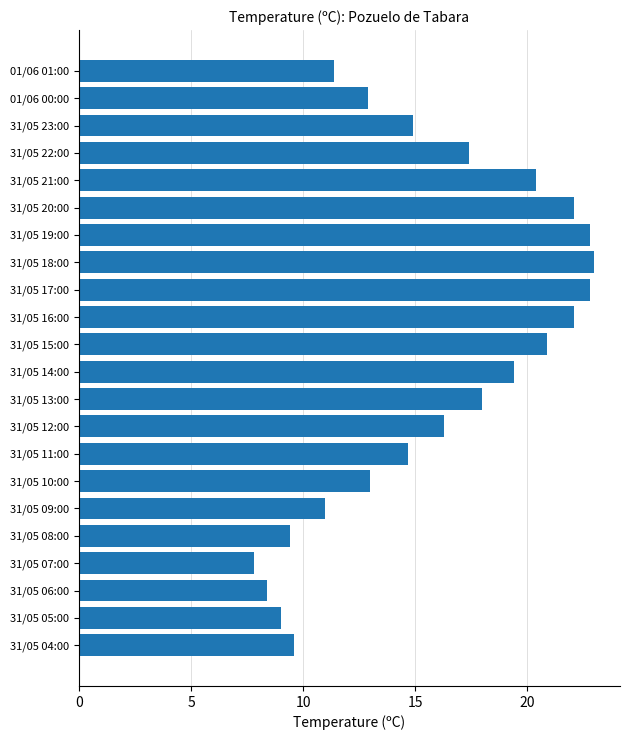

At which label is the value closest to 15?

31/05 23:00